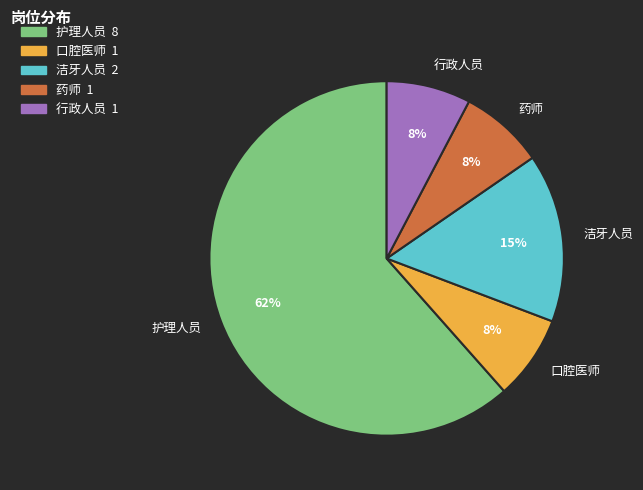

What is the largest slice in the pie chart?

护理人员